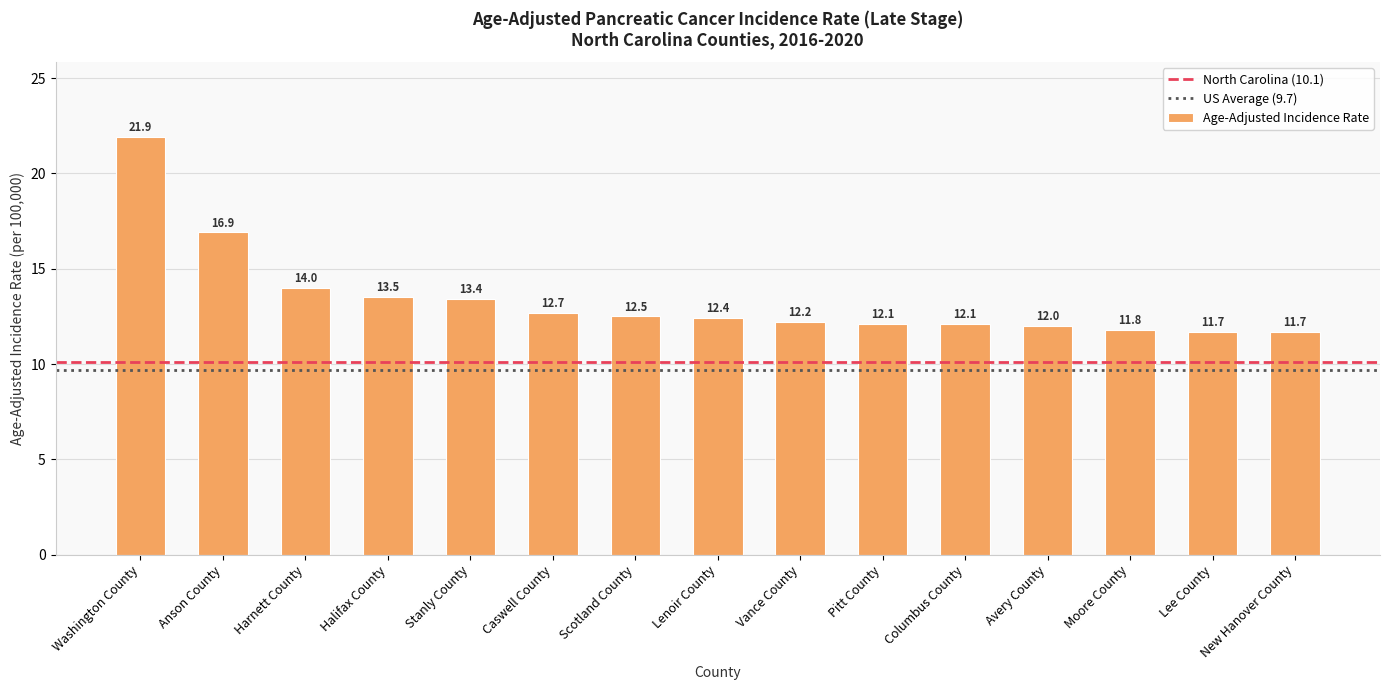

Where does the data first go above 12?

Washington County